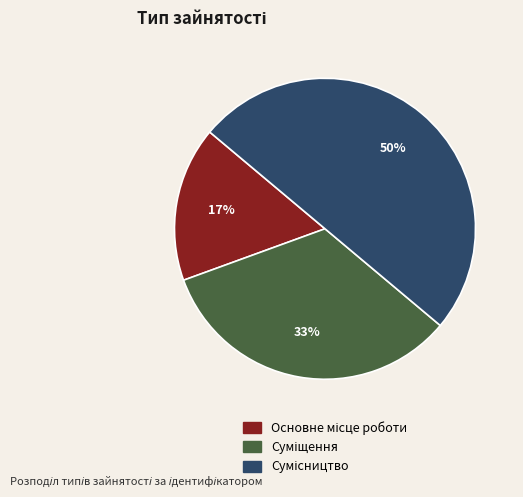

To the nearest percent, what is the average slice percentage?

33%